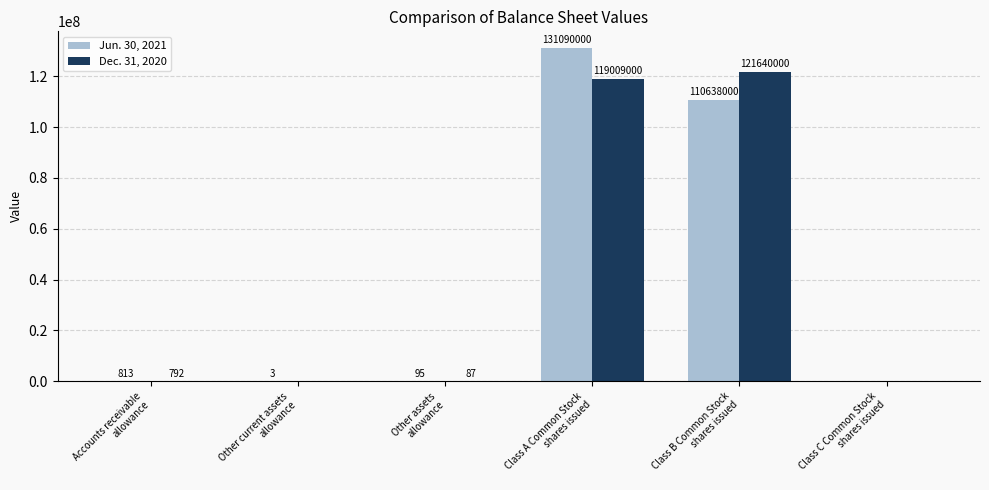

Does the chart contain stacked bars?

No